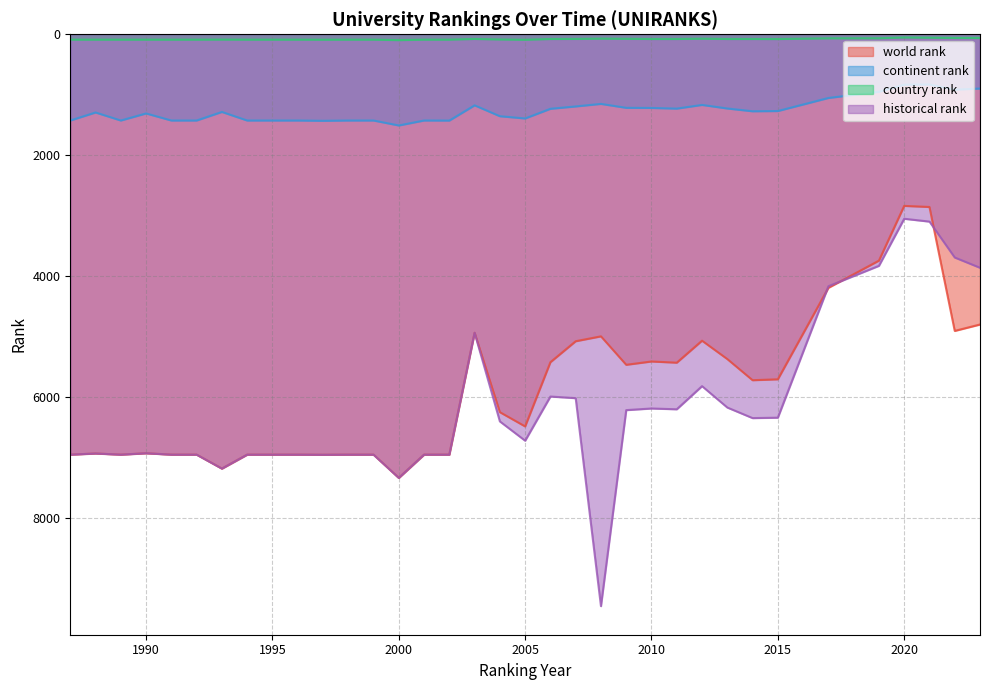

The value of continent rank at 1988 is 1294. True or false?

True